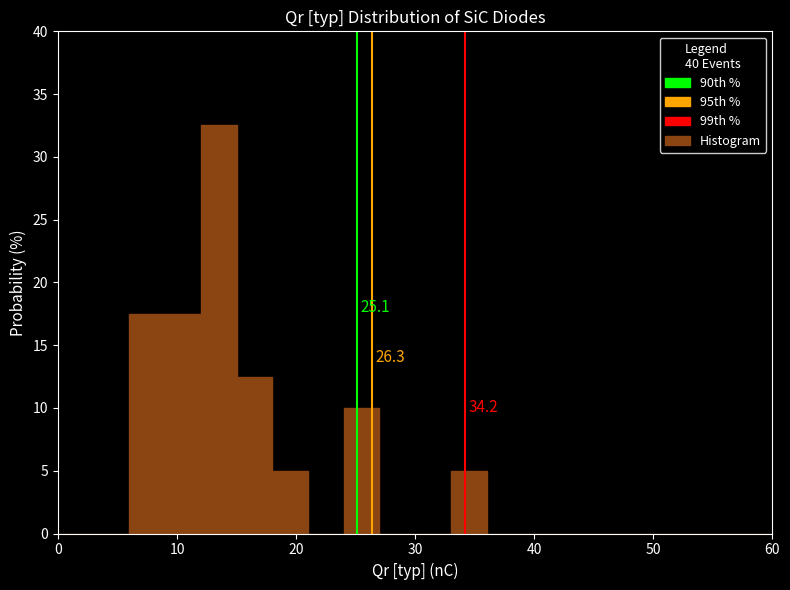

Read against the x-axis, roughly where is the centre of the tallest bar?

14